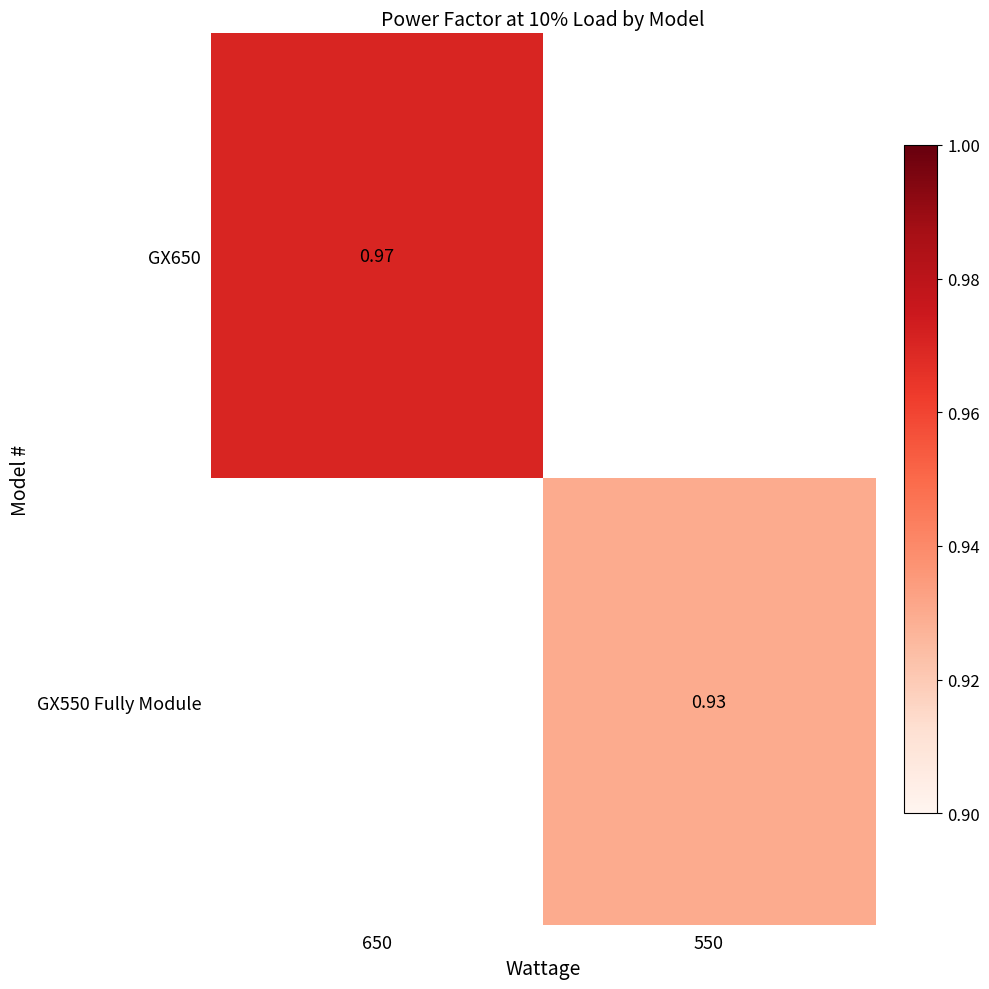

Which category has the highest value across all series?

650